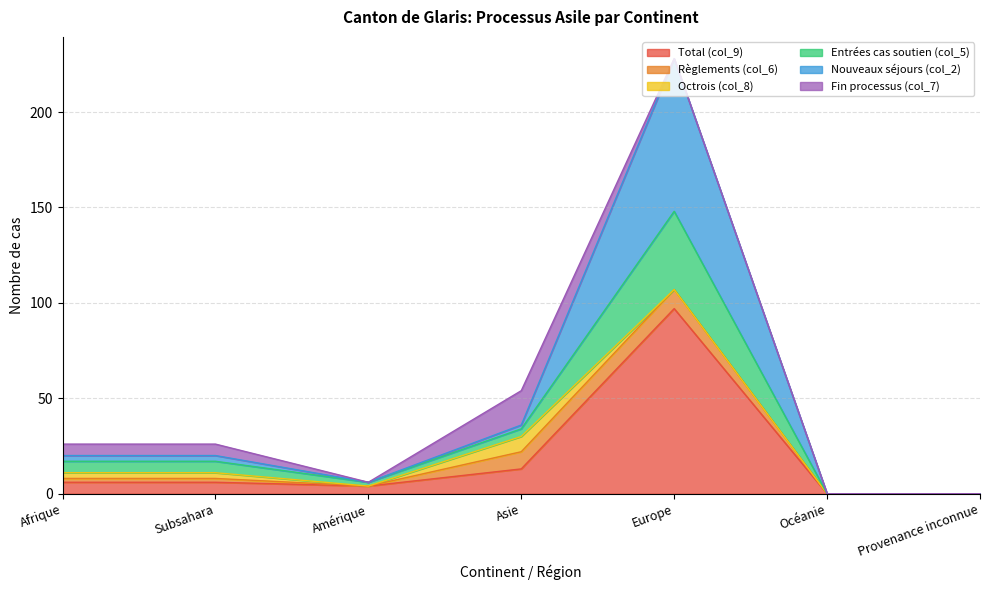

The Entrées cas soutien (col_5) series shows 35 at Afrique. True or false?

False